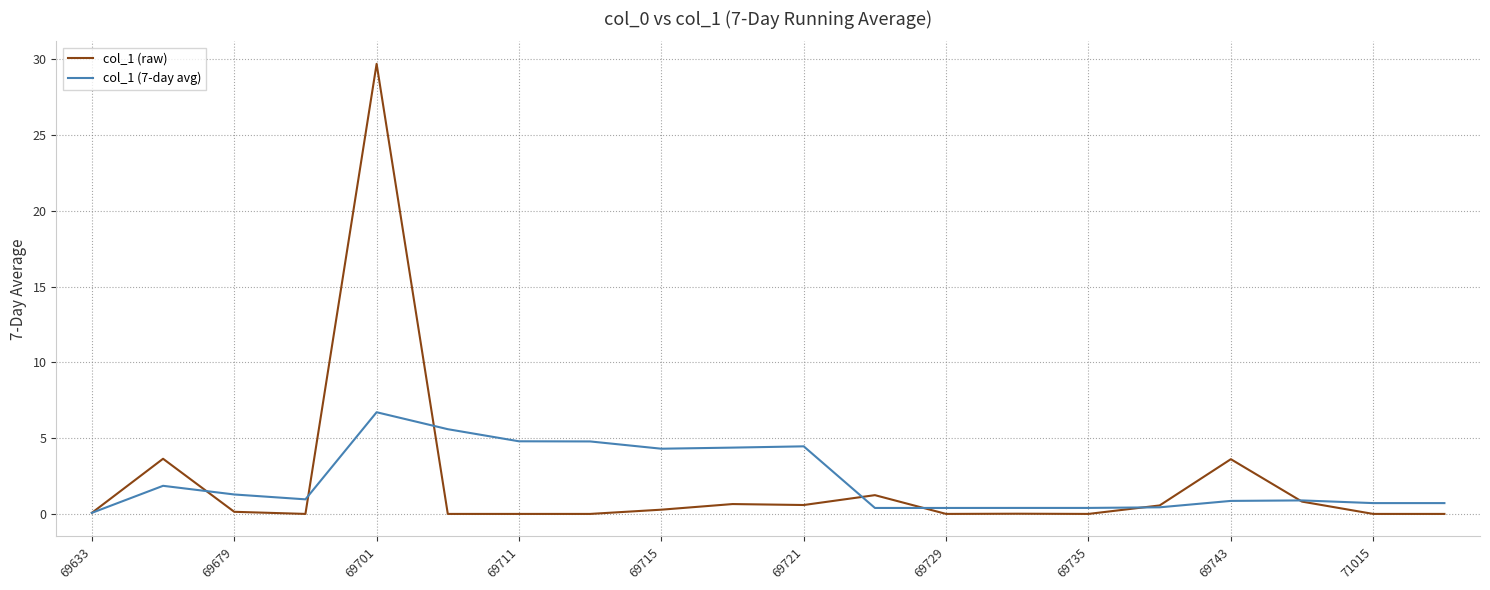

Which series has the largest range (max minus min)?

col_1 (raw)